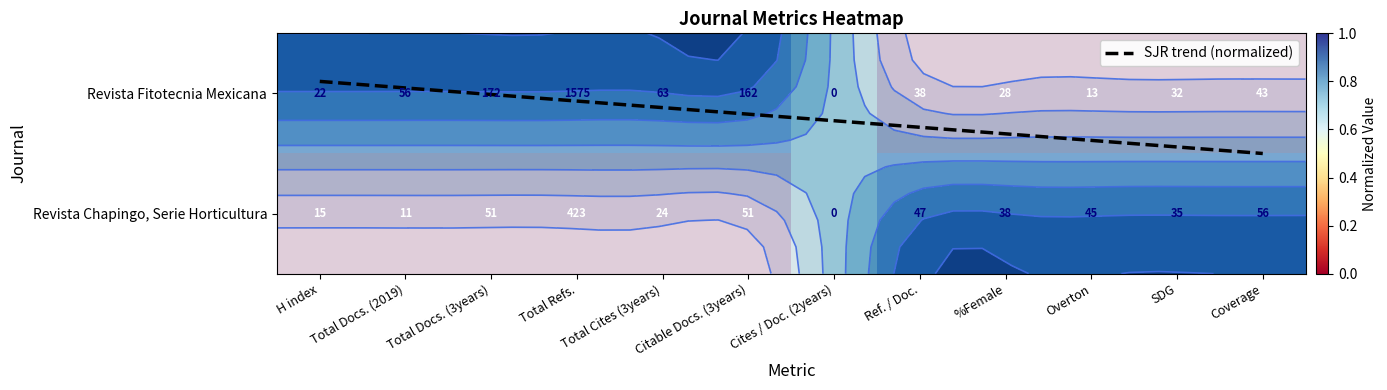

Count the number of data series in this chart.

2